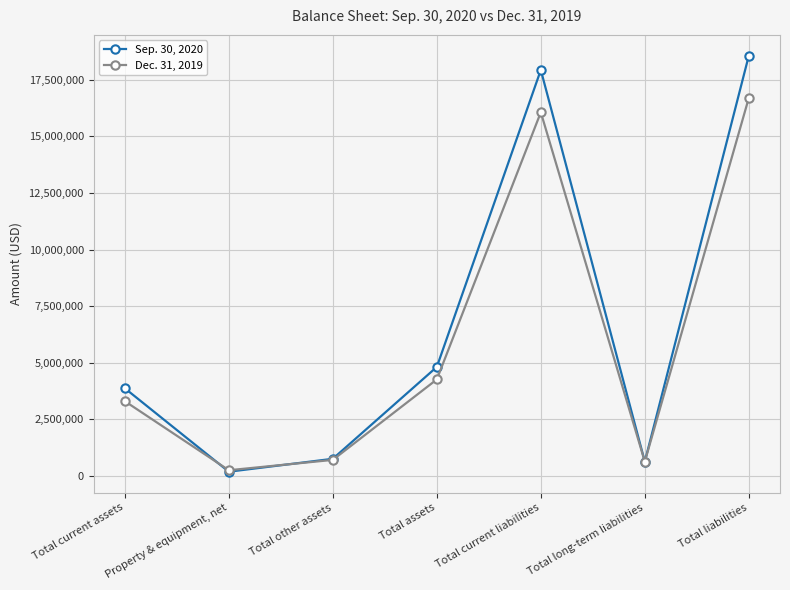

Where is the first local maximum for Dec. 31, 2019?

Total current liabilities